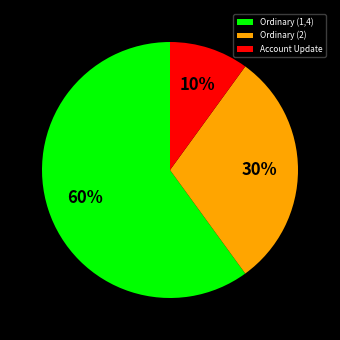

Which slice is the largest?

Ordinary (1,4)